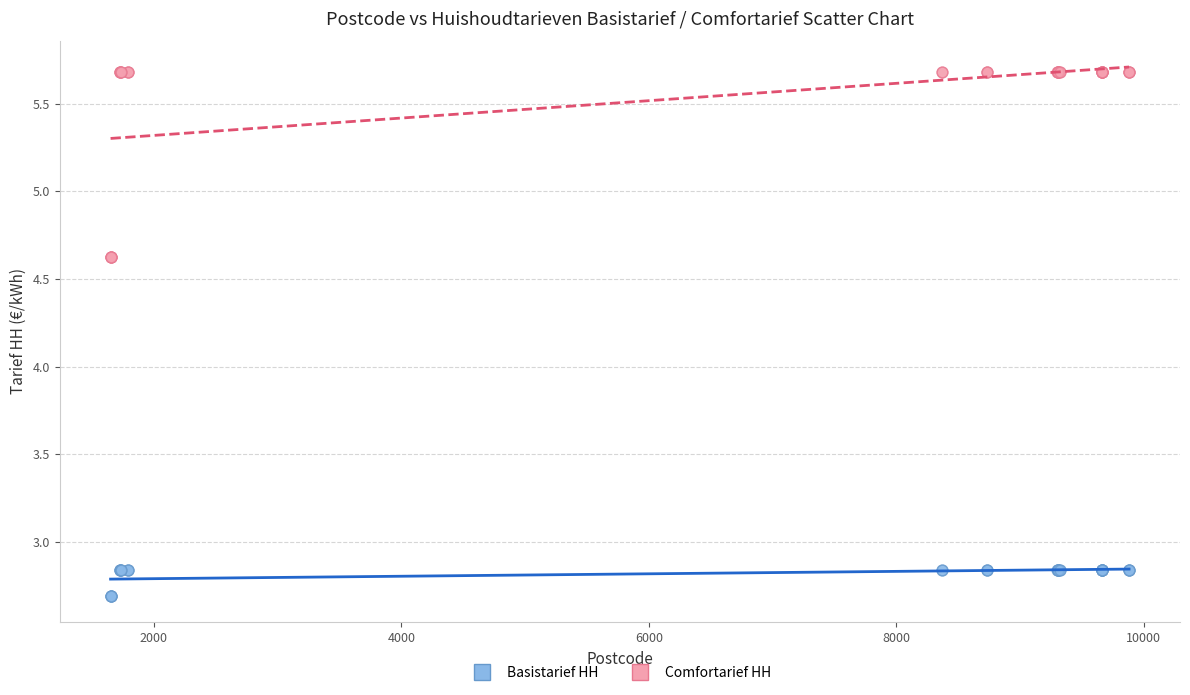

Which series contains the highest Y value?

Comfortarief HH